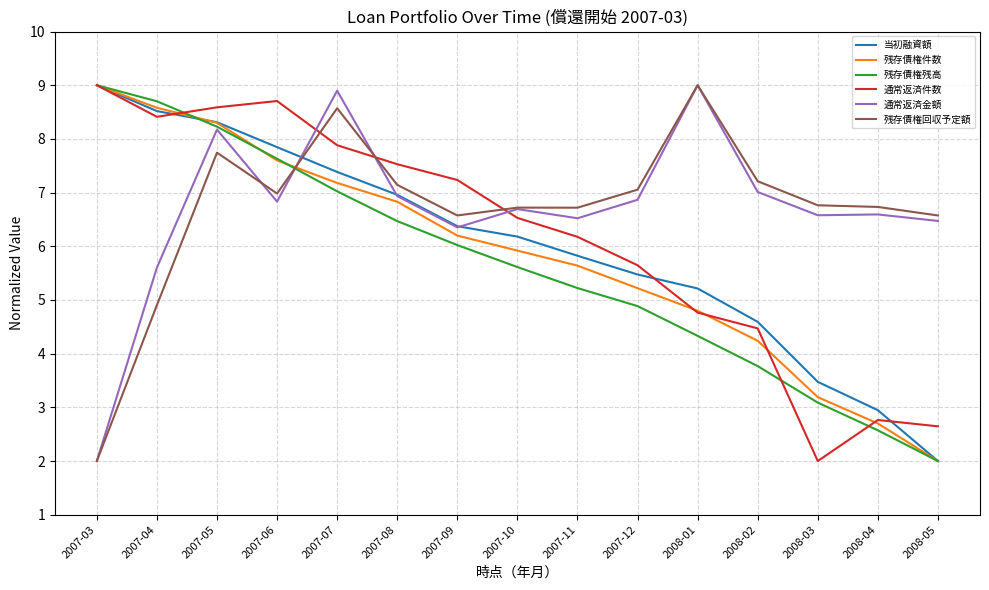

The 通常返済件数 series shows 7.5 at 2007-08. True or false?

True